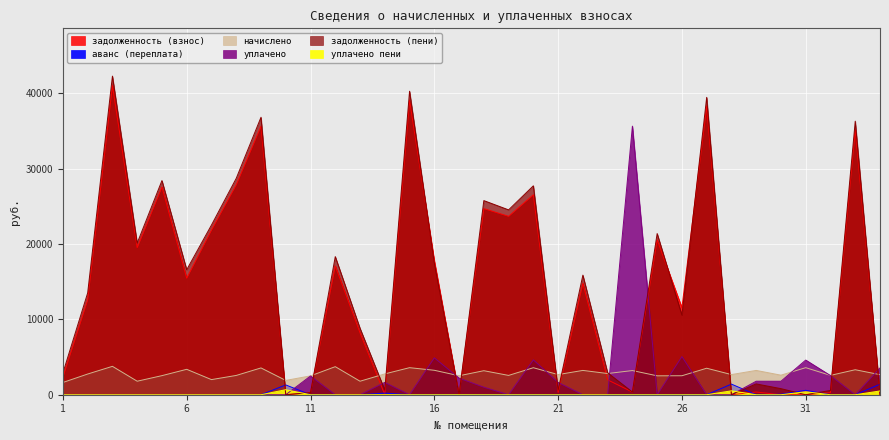

At which category does задолженность (взнос) reach its first local valley?

4